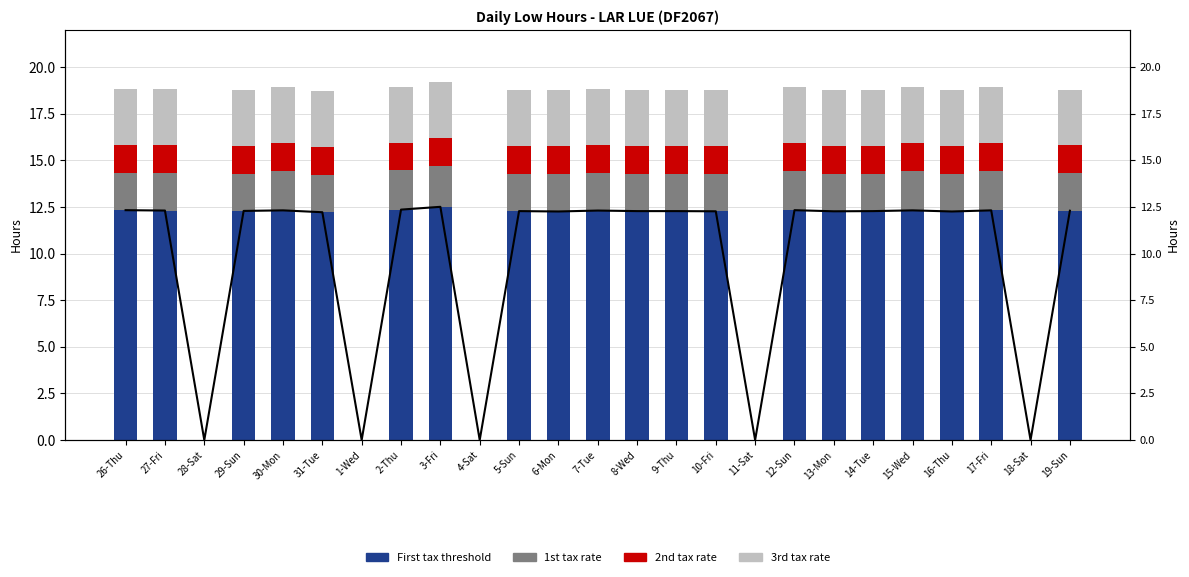

What is the greatest value displayed?

12.5